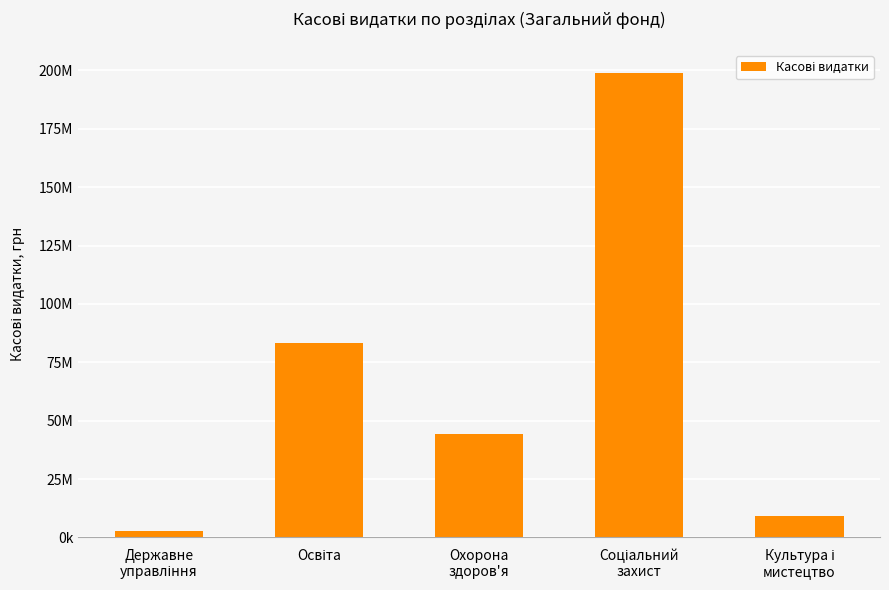

How many data points does each series have?

5